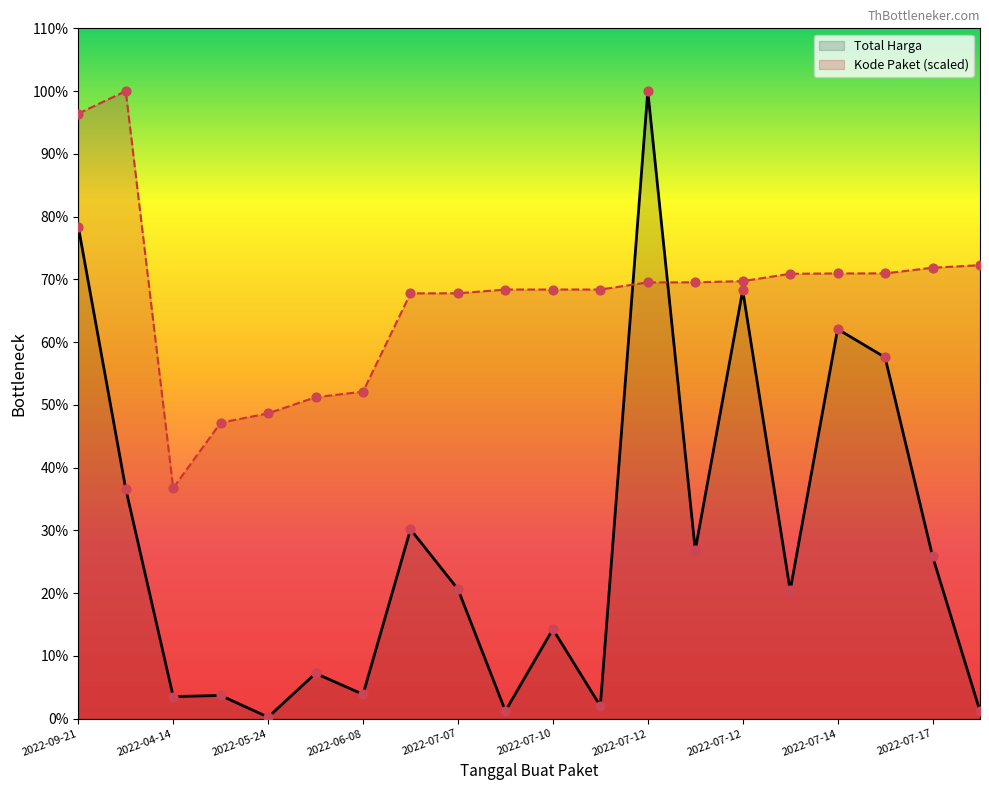

What are all the series names shown in the legend?

Total Harga, Kode Paket (scaled)